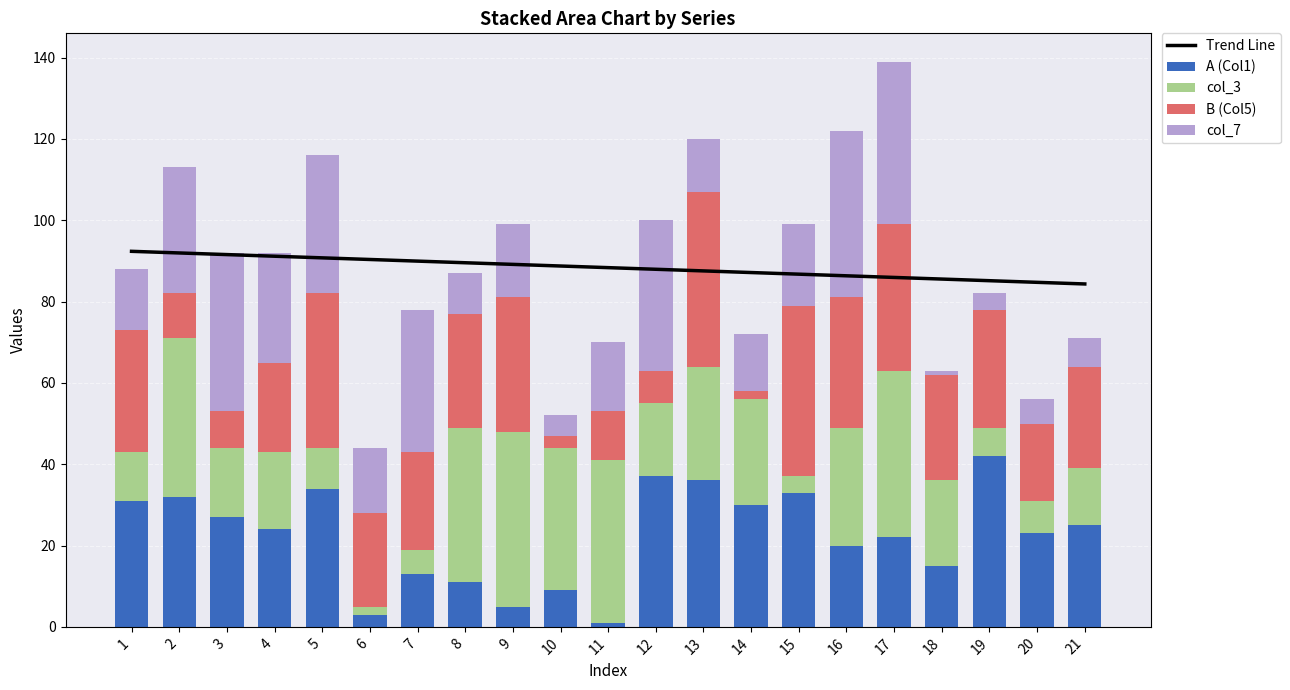

What is the value of the col_7 bar at the 20th from the left?

6.0